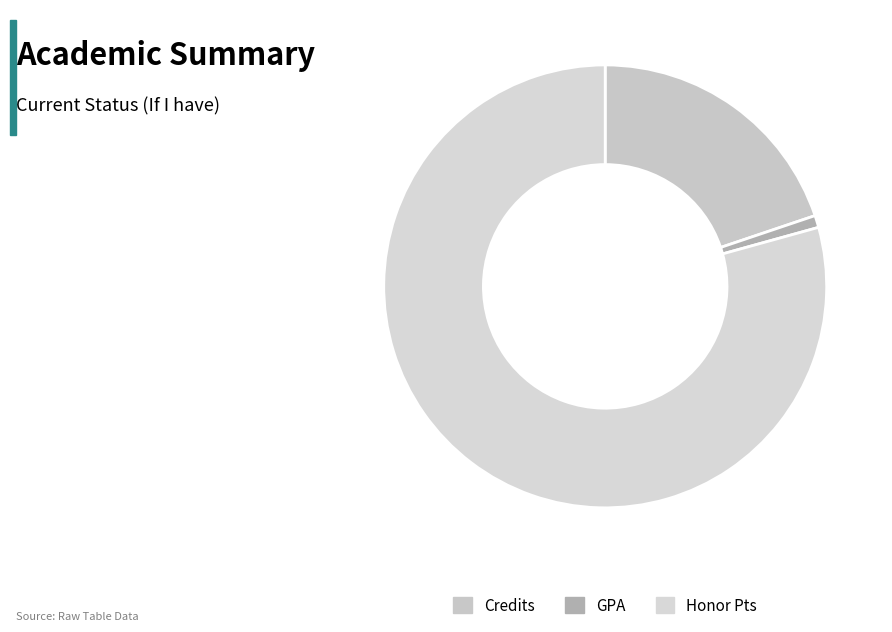

What is the change in value from Credits to GPA?

-86